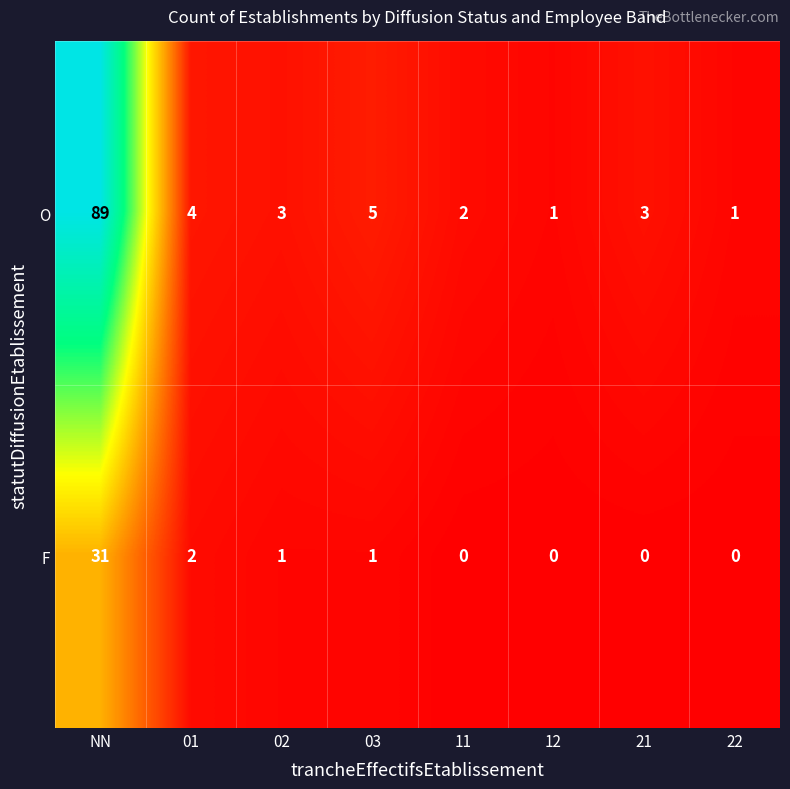

The F series shows 3 at 01. True or false?

False